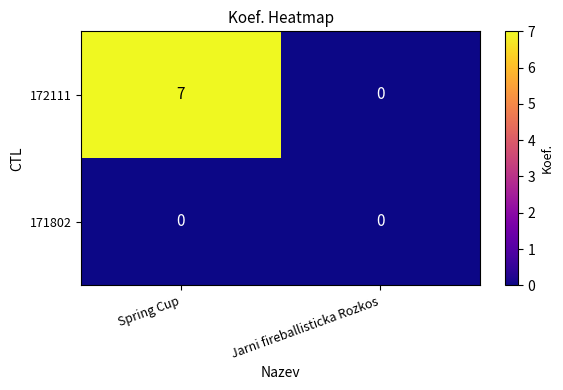

At which category is the sum across all series the highest?

Spring Cup